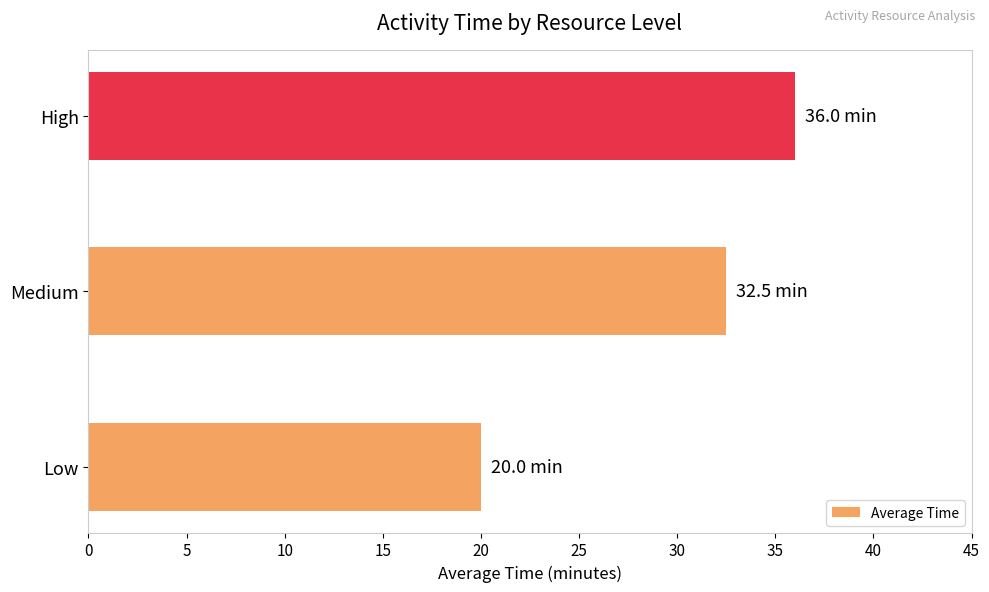

The value at Low is 20.0. True or false?

True